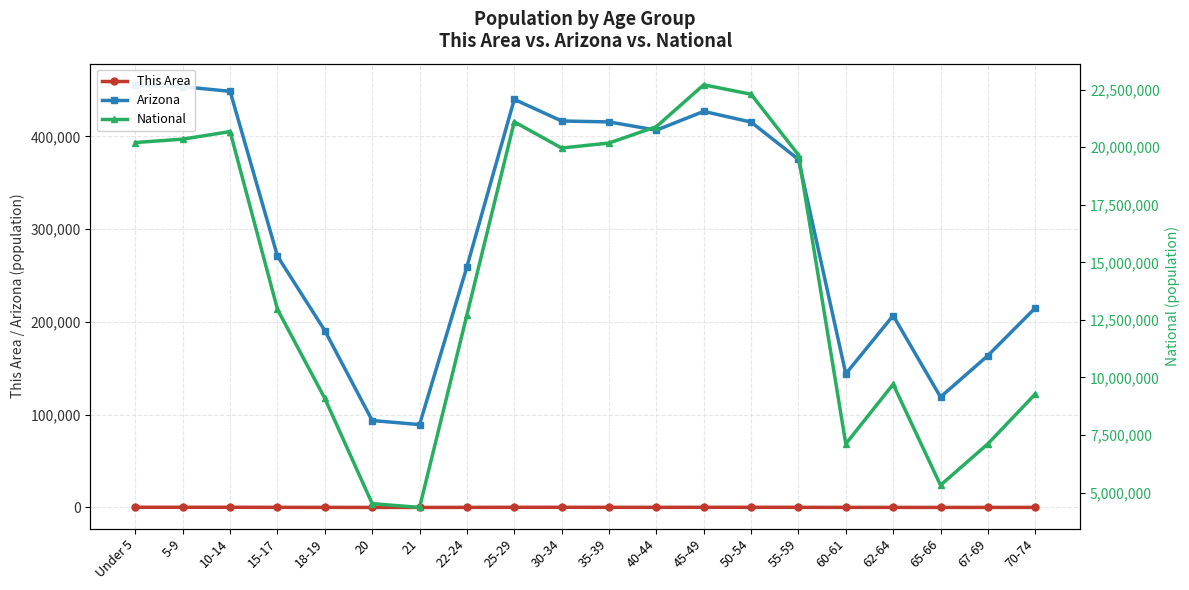

What is the highest value of the Arizona series?

455715